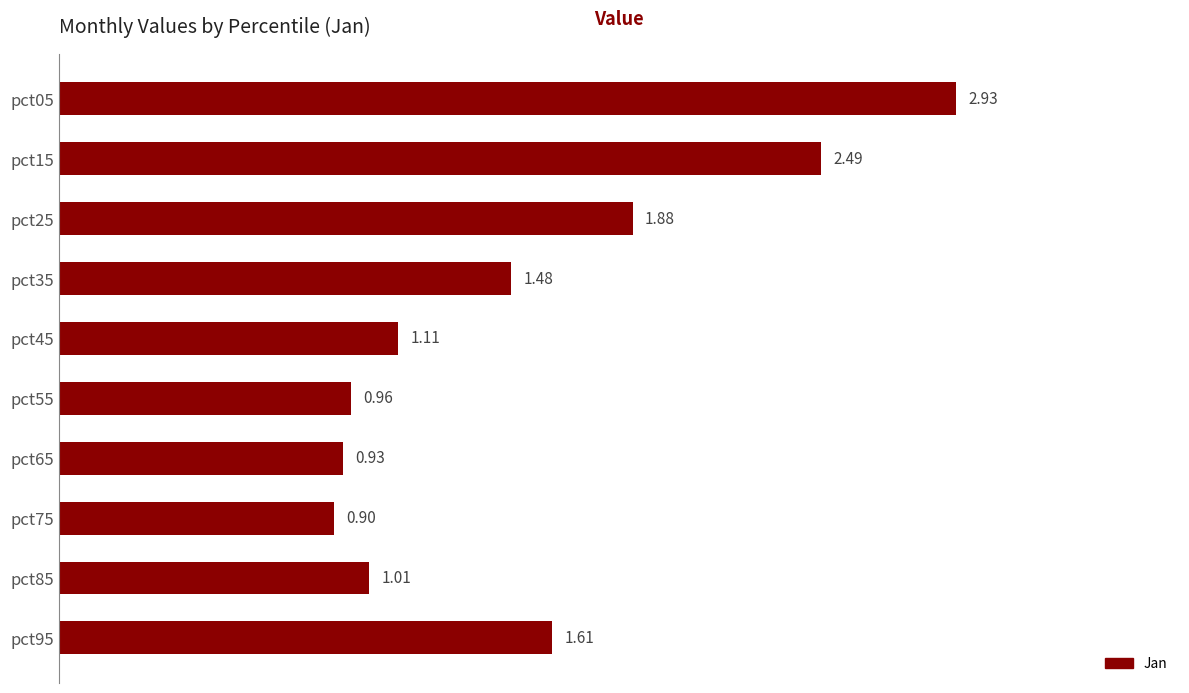

Which has a higher value, pct95 or pct35?

pct95